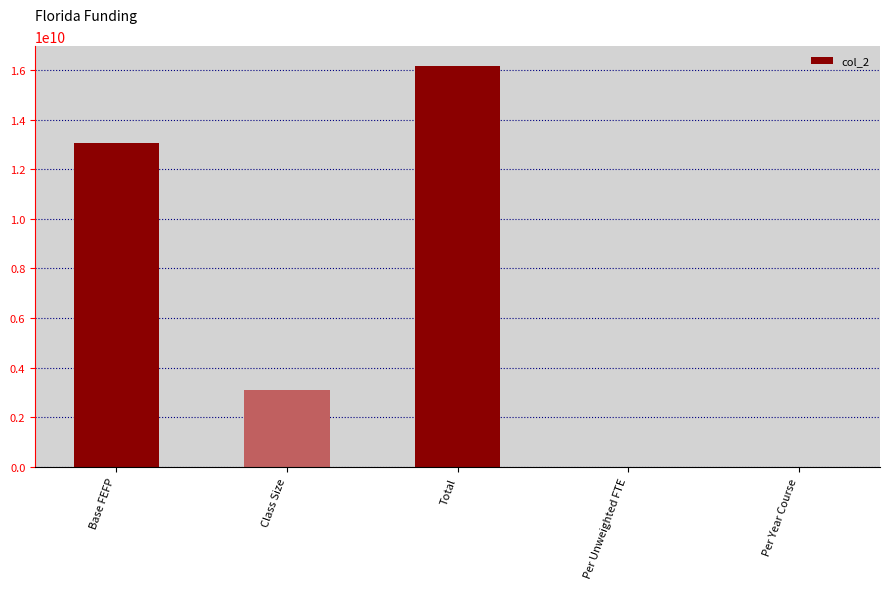

The value at Base FEFP is 19605403456.6. True or false?

False